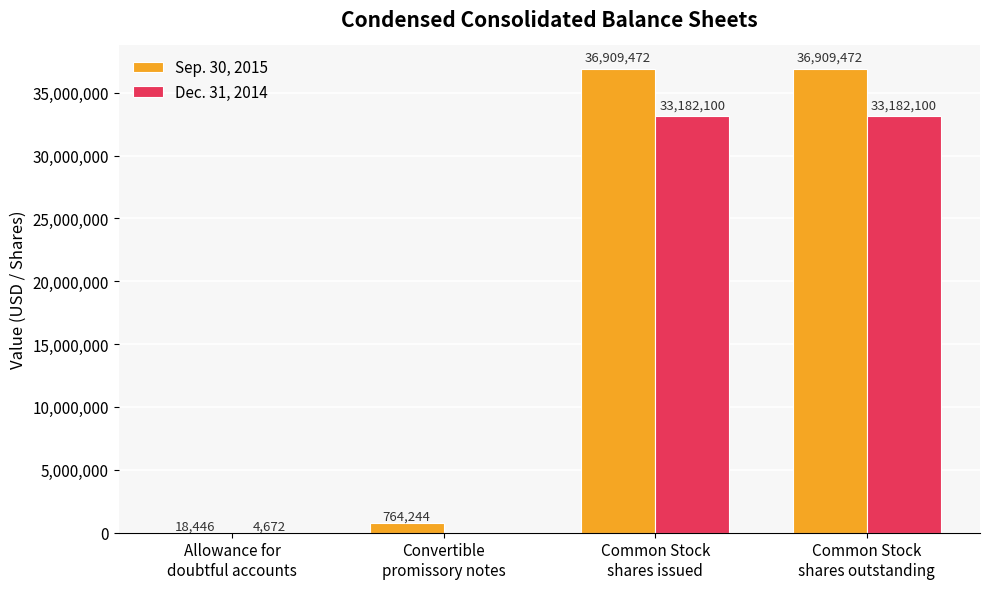

What is the highest value of the Sep. 30, 2015 series?

36909472